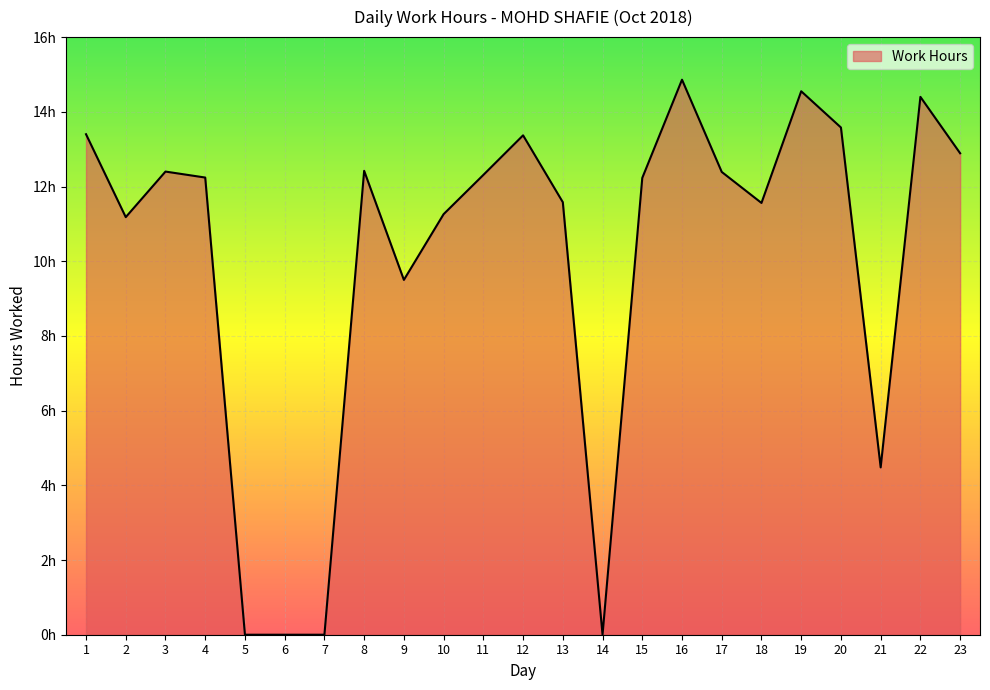

What is the sum of the values at 12 and 6?

13.4